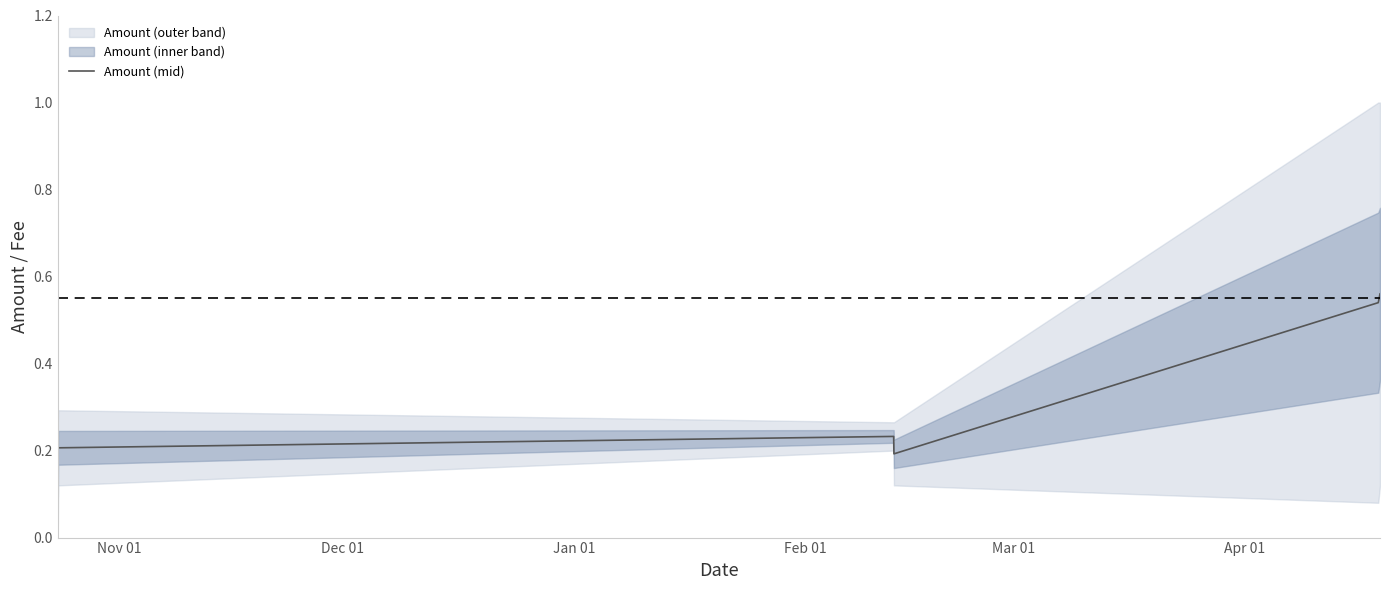

What position from the left is Apr 01?

6